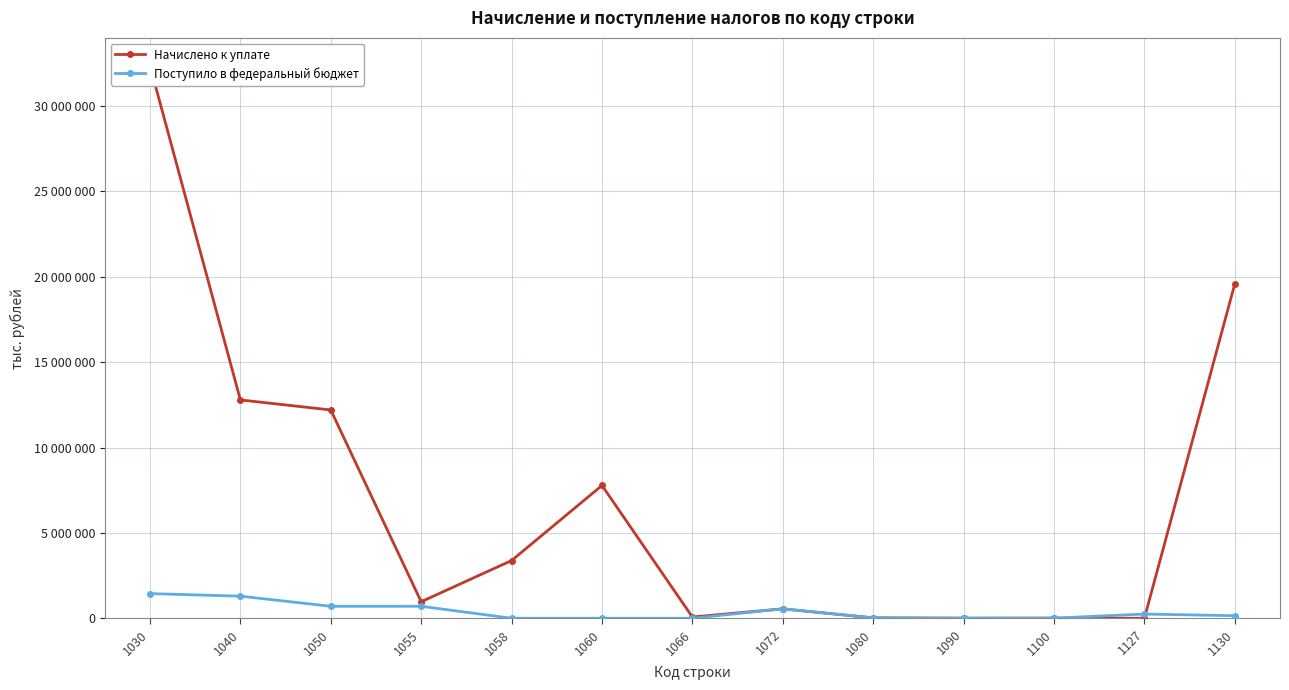

How many lines are shown in the chart?

2